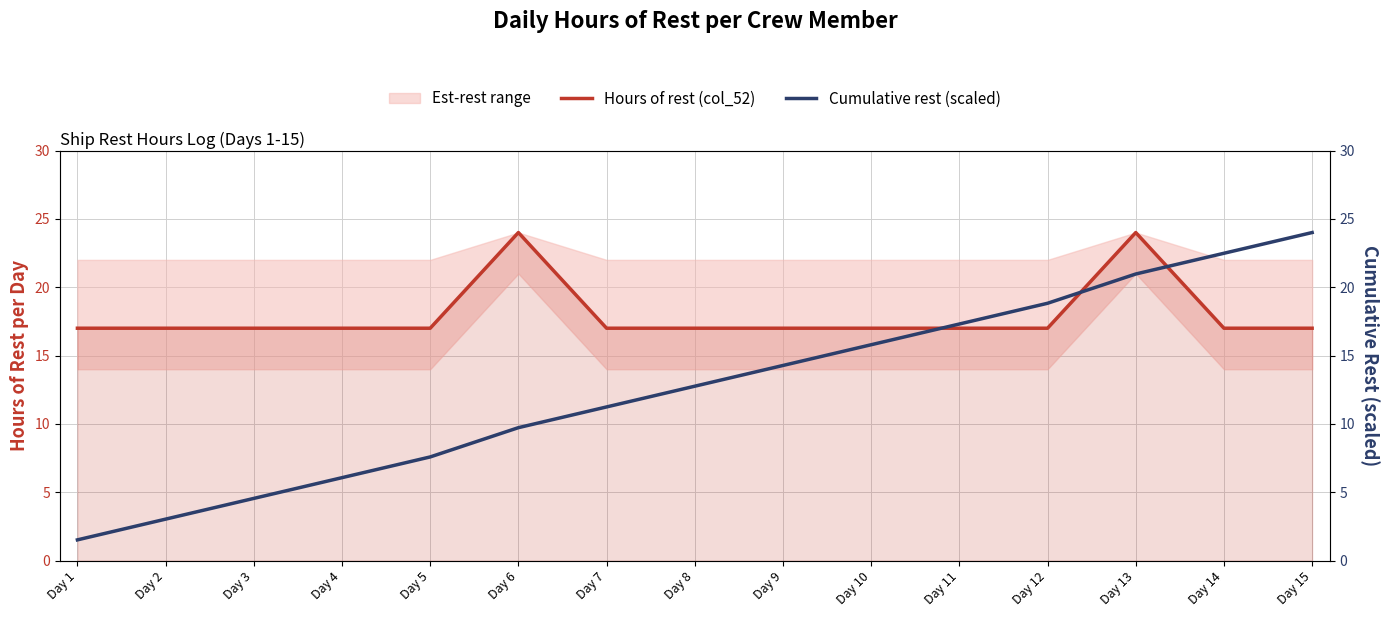

Is it true that Hours of rest (col_52) equals 17 at Day 11?

True